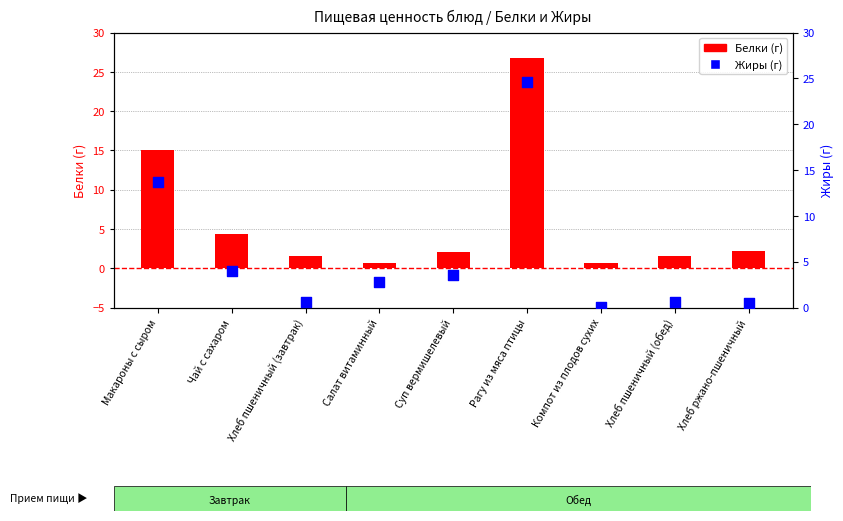

What are all the series names shown in the legend?

Белки, Жиры